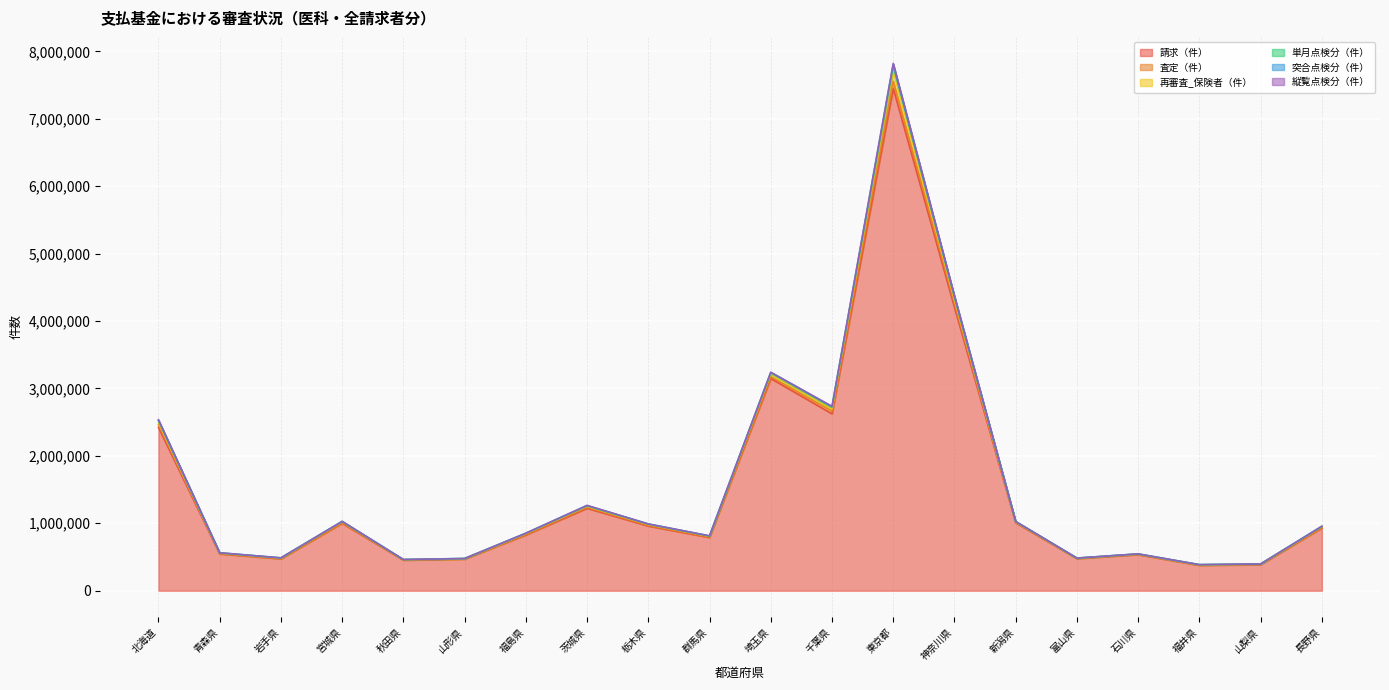

True or false: 突合点検分（件） and 単月点検分（件） intersect in this chart.

False